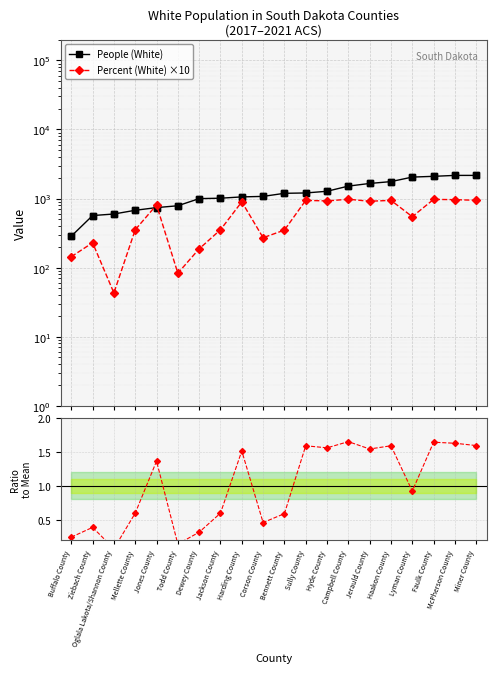

What position from the left is Corson County?

10